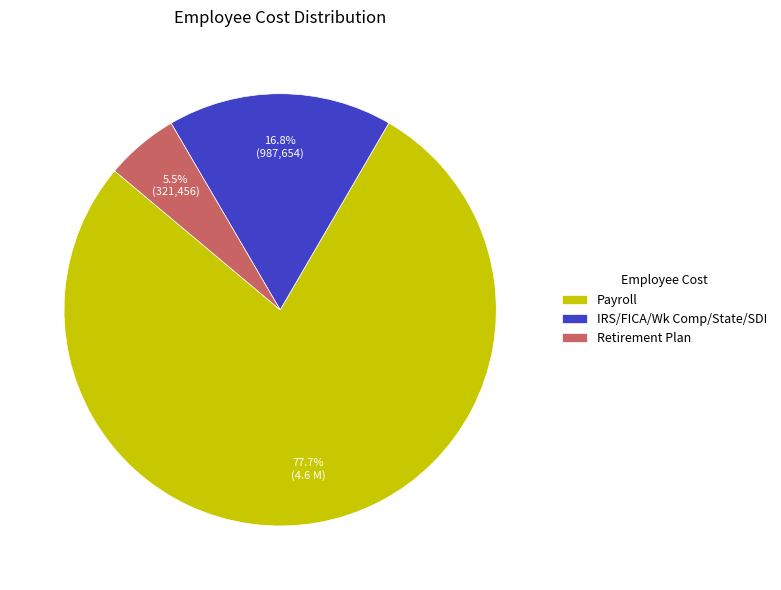

How many segments does this pie chart have?

3